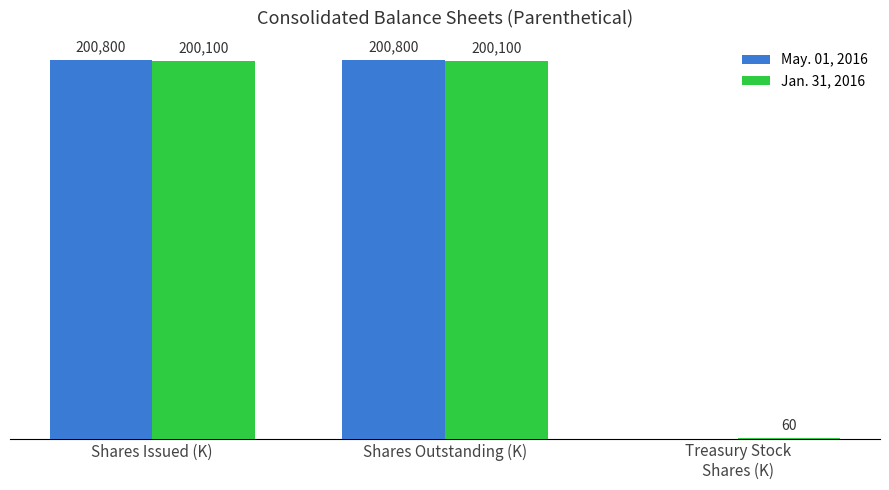

Which series has the largest total across all categories?

May. 01, 2016